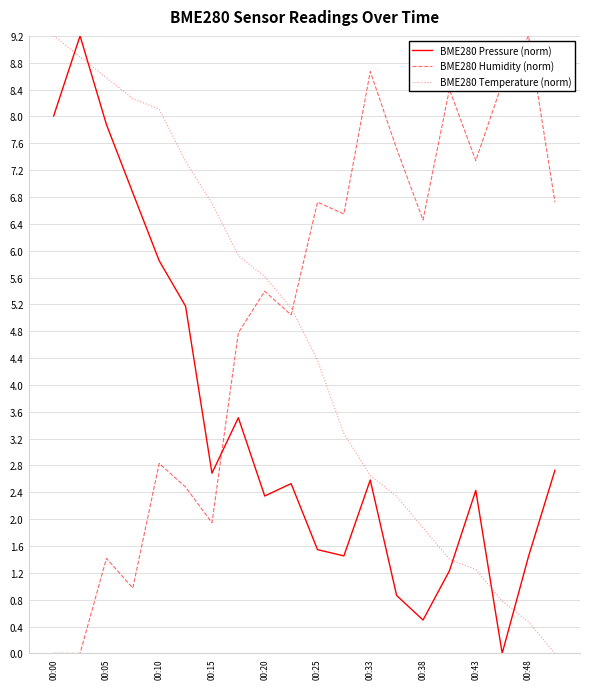

True or false: BME280 Temperature (norm) and BME280 Humidity (norm) intersect in this chart.

True